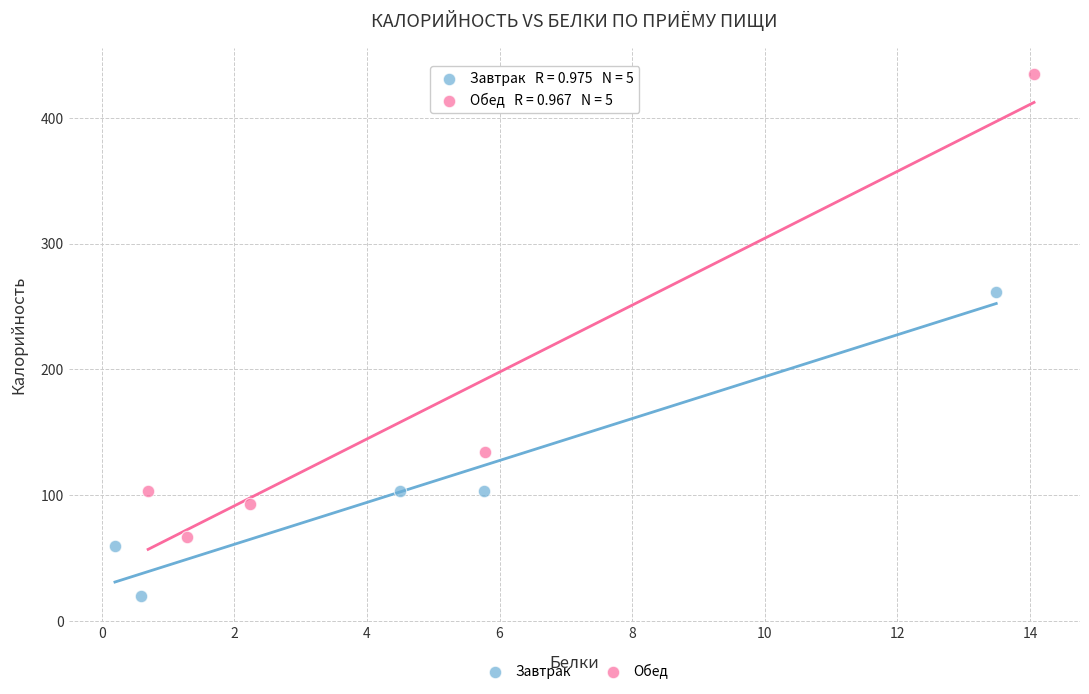

What are all the series names shown in the legend?

Завтрак, Обед